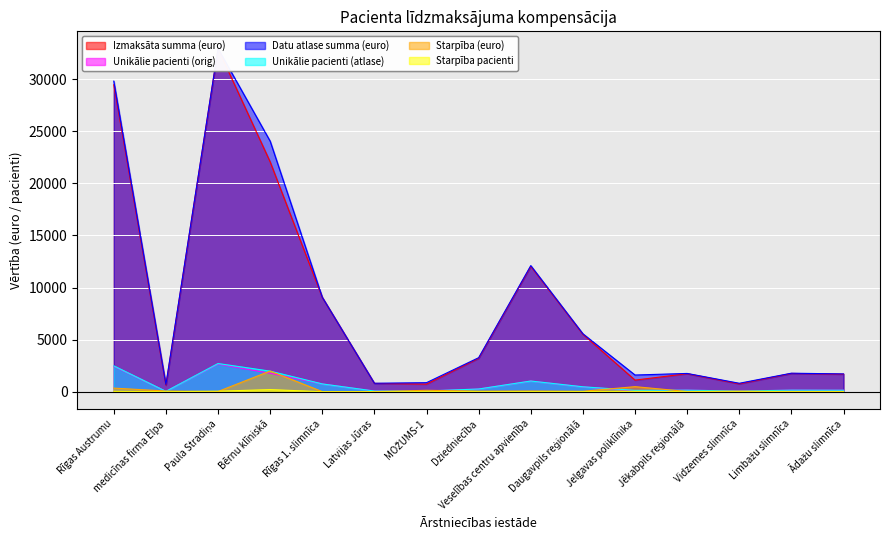

List the series in order of their peak value, lowest first.

Starpība pacienti, Starpība (euro), Unikālie pacienti (orig), Unikālie pacienti (atlase), Izmaksāta summa (euro), Datu atlase summa (euro)